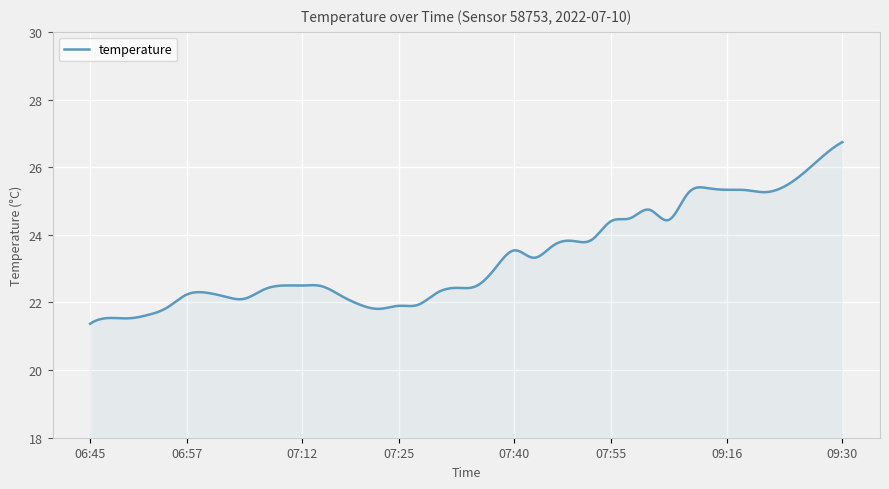

What is the greatest value displayed?

26.7